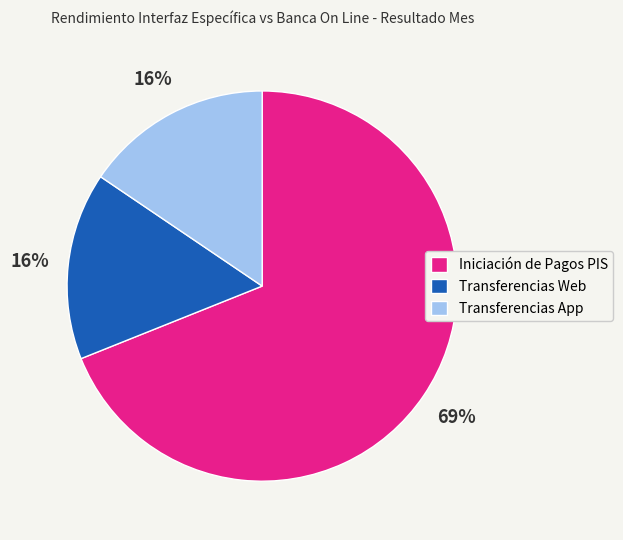

Which category has the biggest portion of the pie?

Iniciación de Pagos PIS